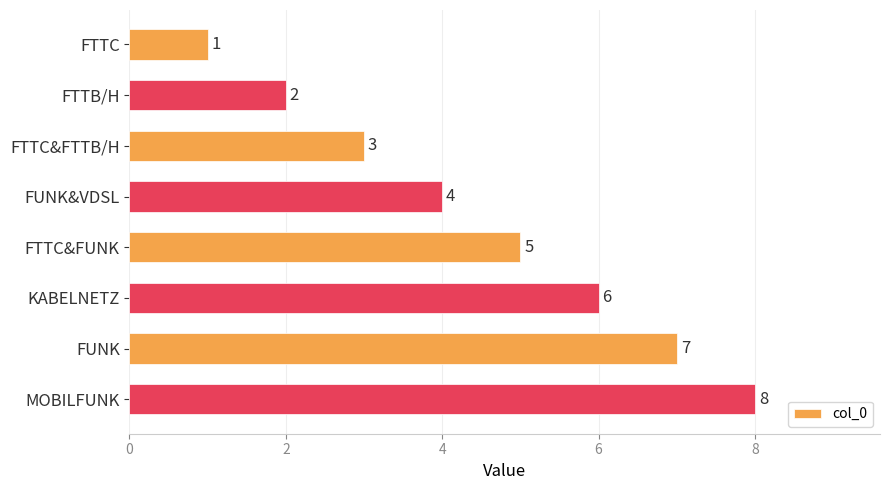

Count the number of categories in the chart.

8